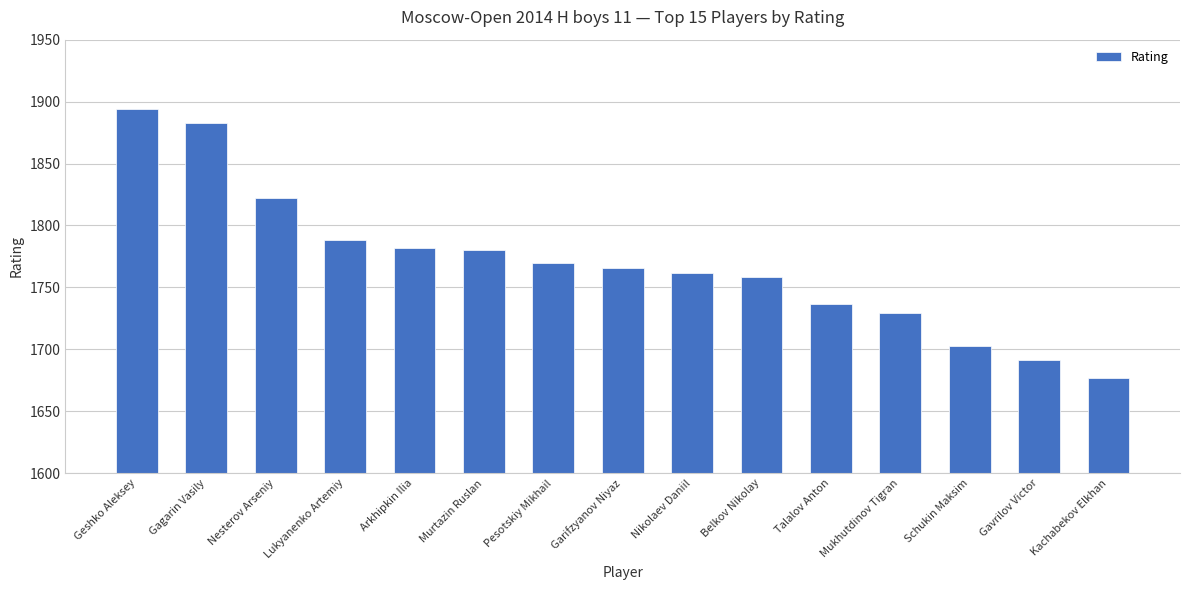

The chart shows a value of 2223 at Kachabekov Elkhan. True or false?

False